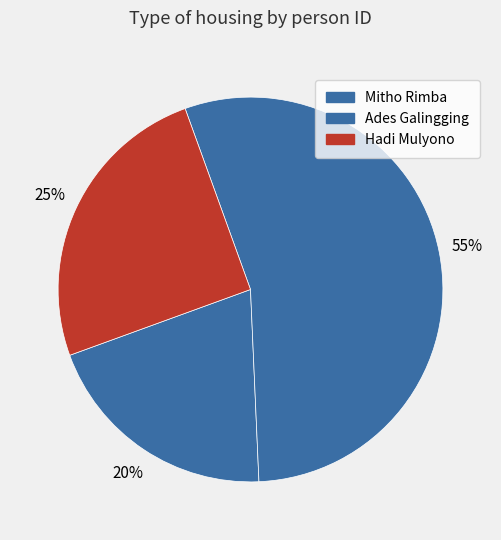

Is there a majority slice in this chart?

Yes